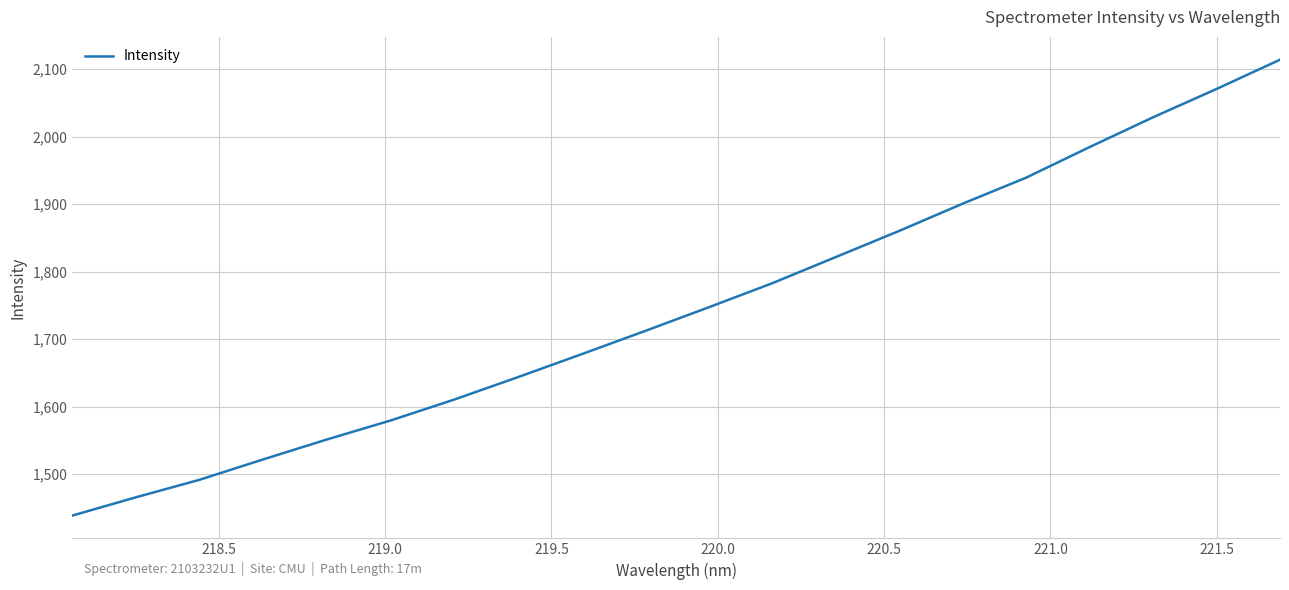

What is the greatest value displayed?

2114.1